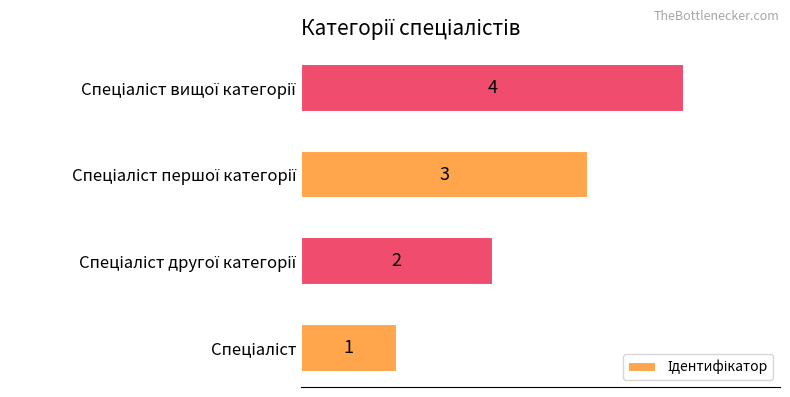

Count the values in the range 2 to 4.

3